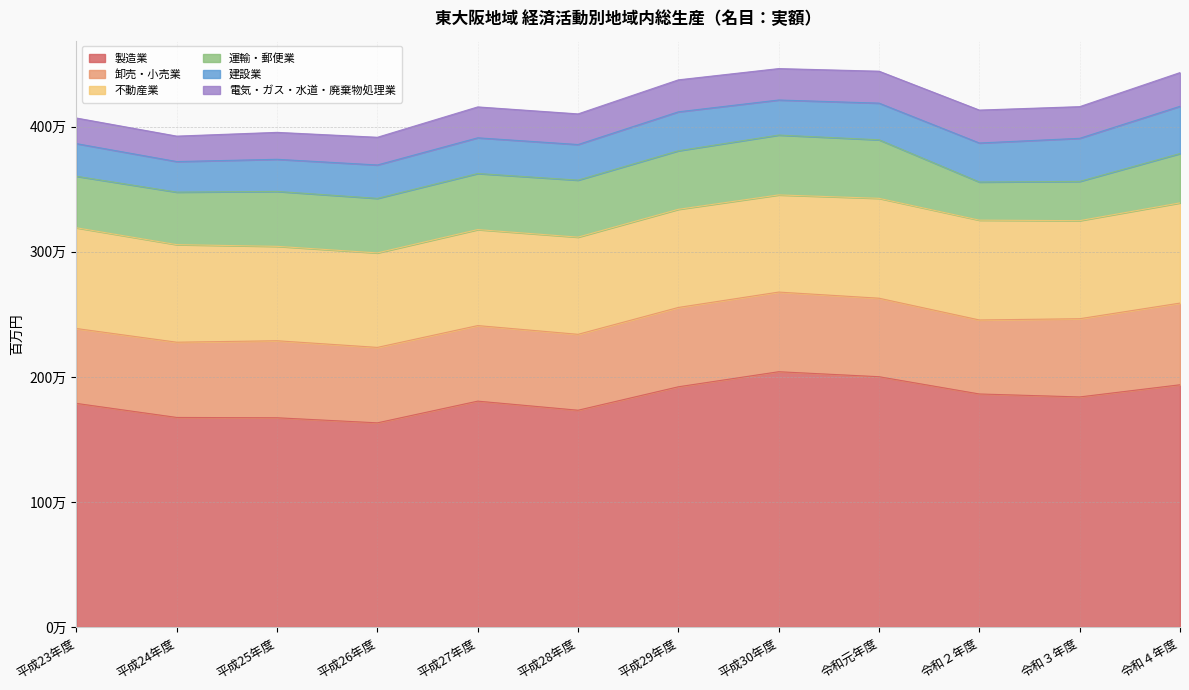

True or false: 電気・ガス・水道・廃棄物処理業 and 運輸・郵便業 intersect in this chart.

False